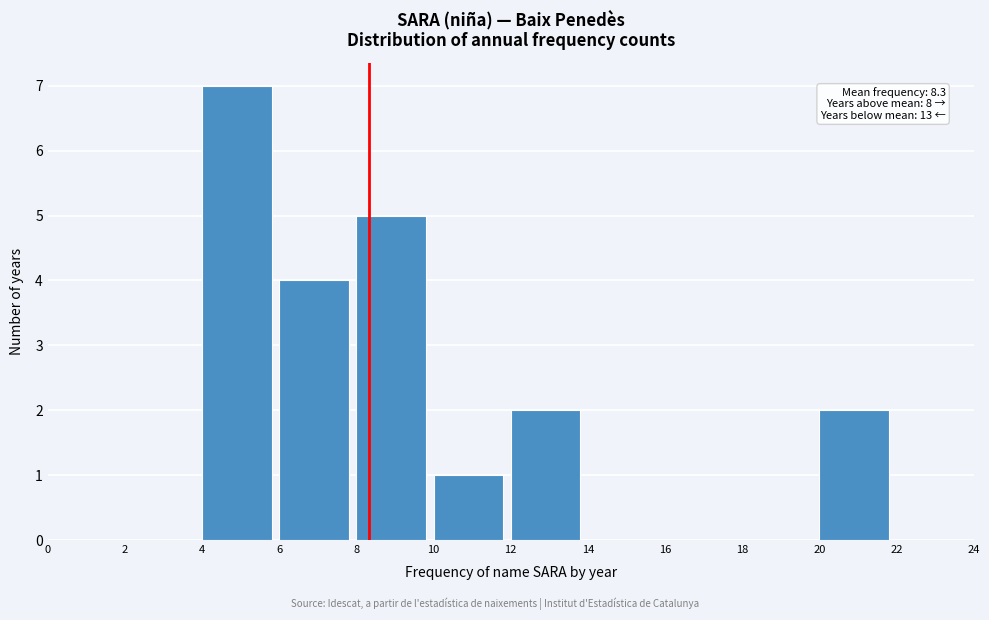

Which range on the x-axis has the tallest bar?

4 to 6